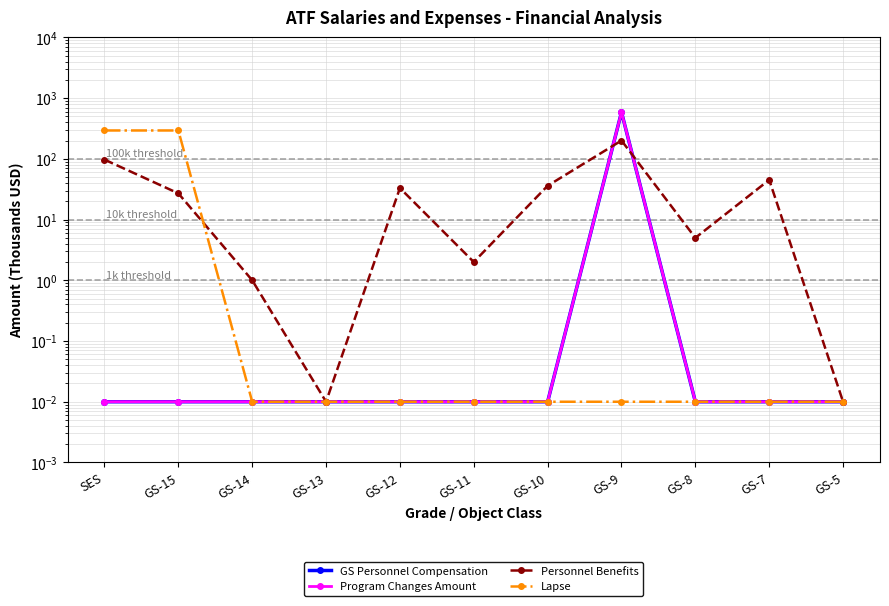

The value of Personnel Benefits at SES is 97.0. True or false?

True